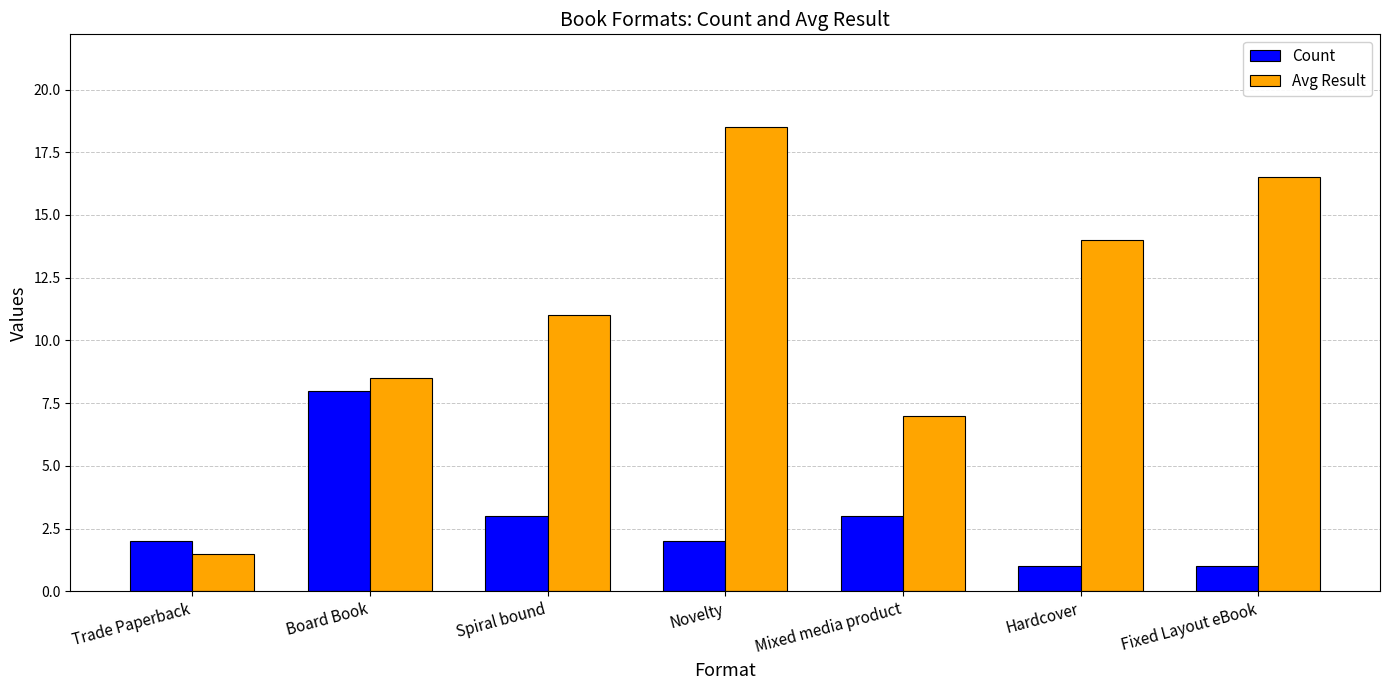

The Avg Result series shows 19.8 at Hardcover. True or false?

False